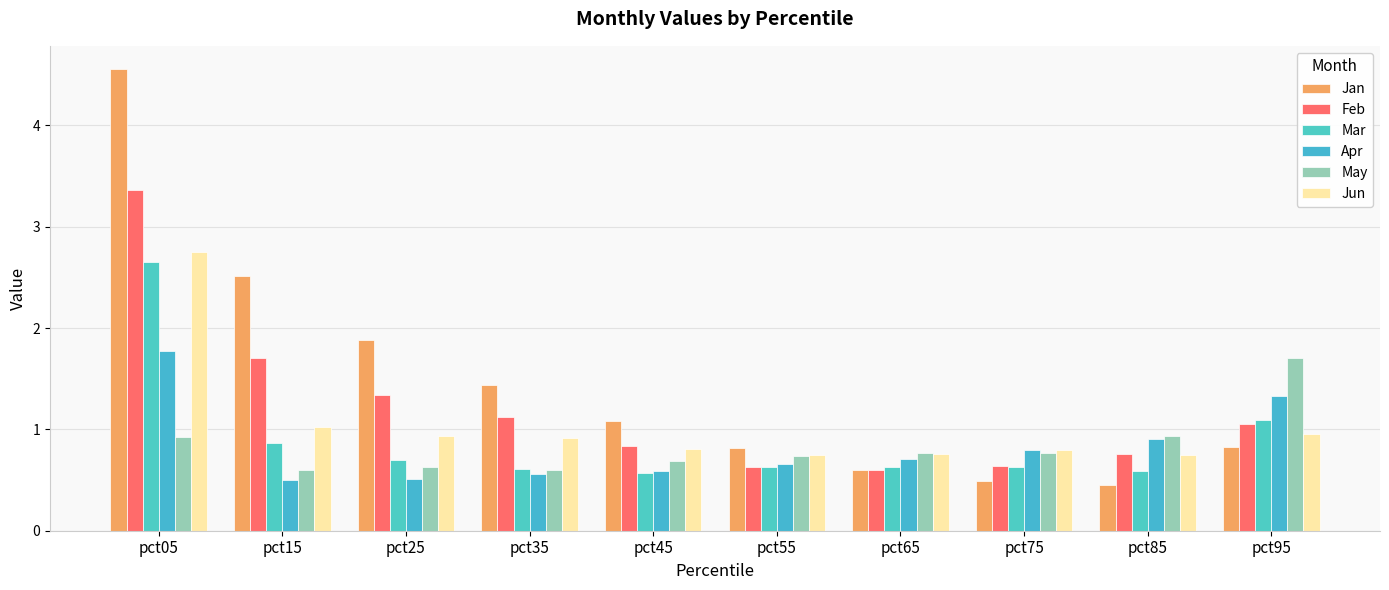

Which series has the largest total across all categories?

Jan